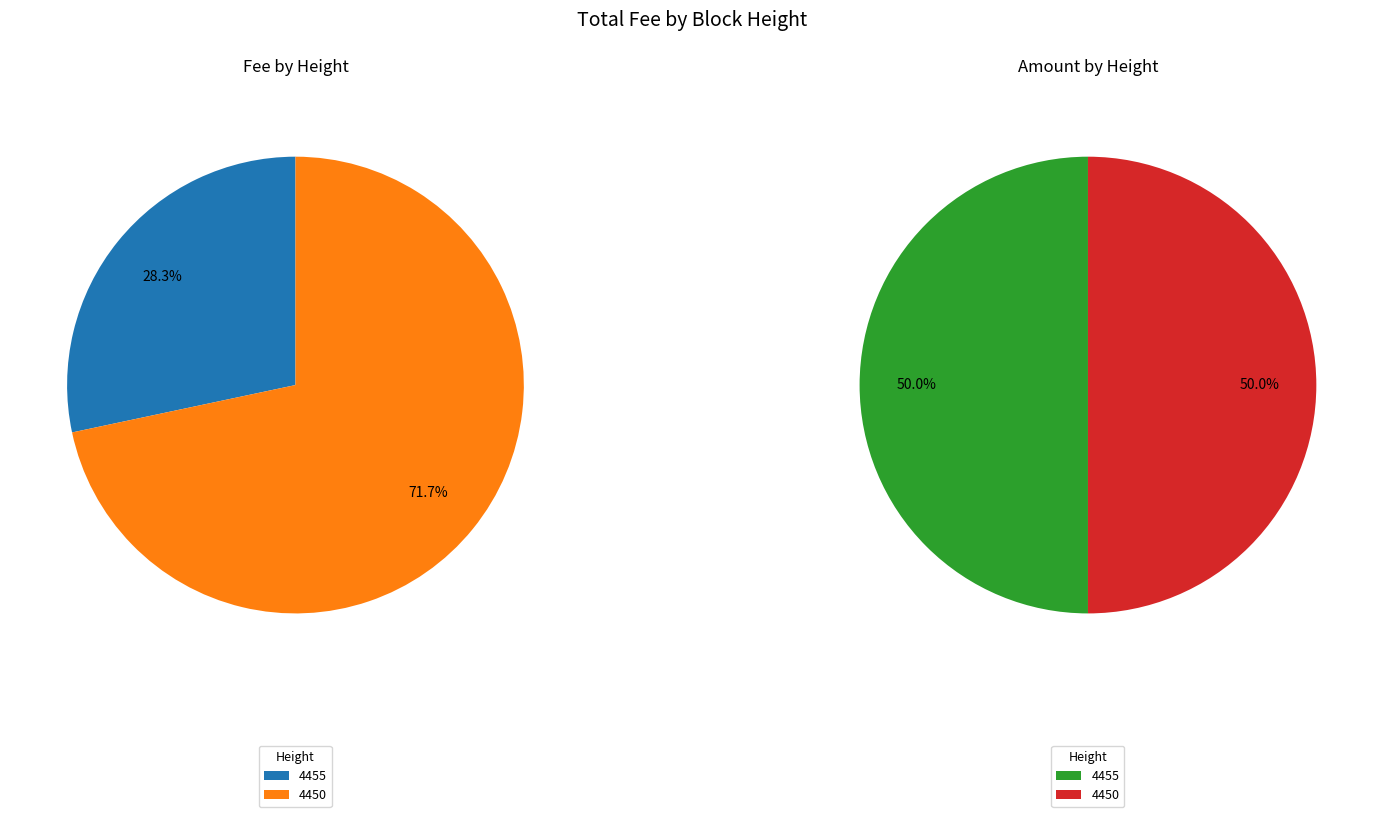

The 4455 slice represents 59% of the pie. True or false?

False